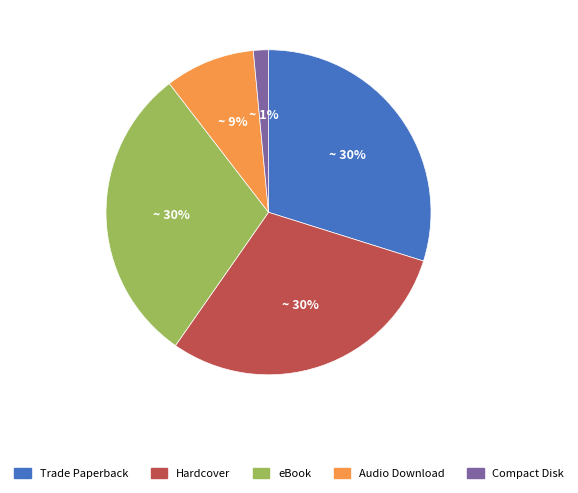

Does eBook represent more than half of the total?

No